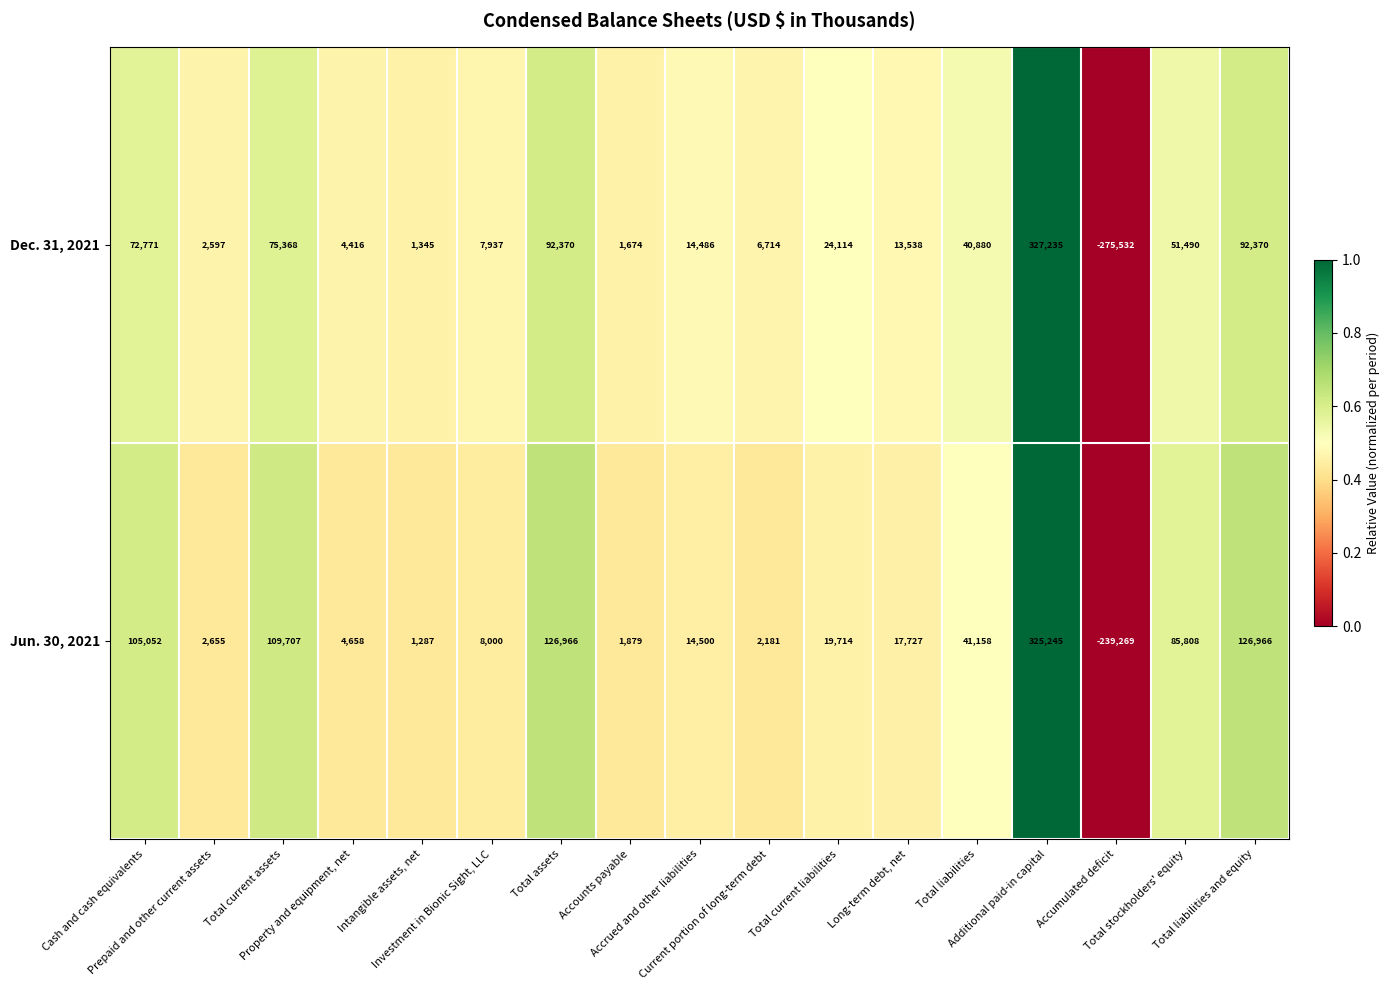

What is the total value across all series at Investment in Bionic Sight, LLC?

15937